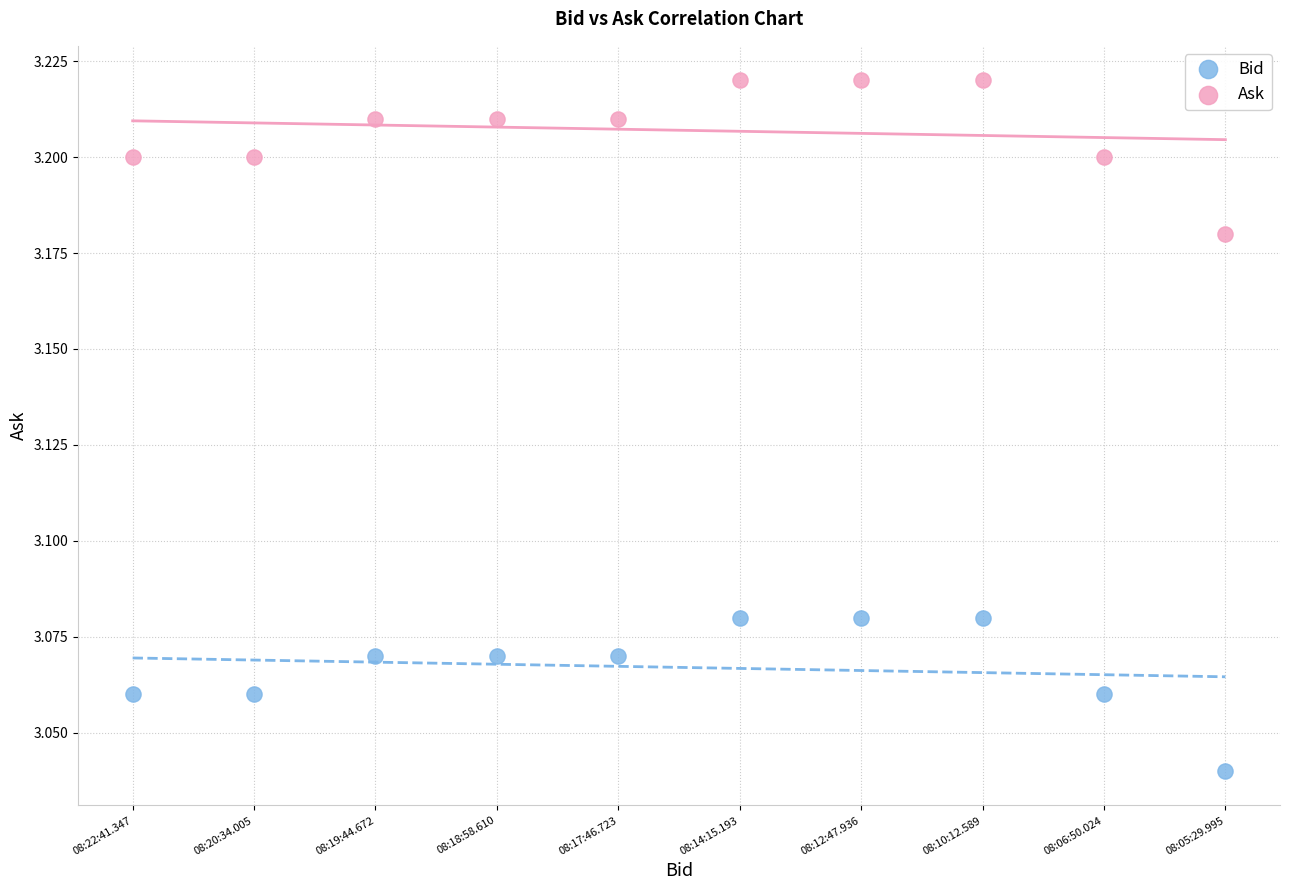

Which series contains the lowest Y value?

Bid